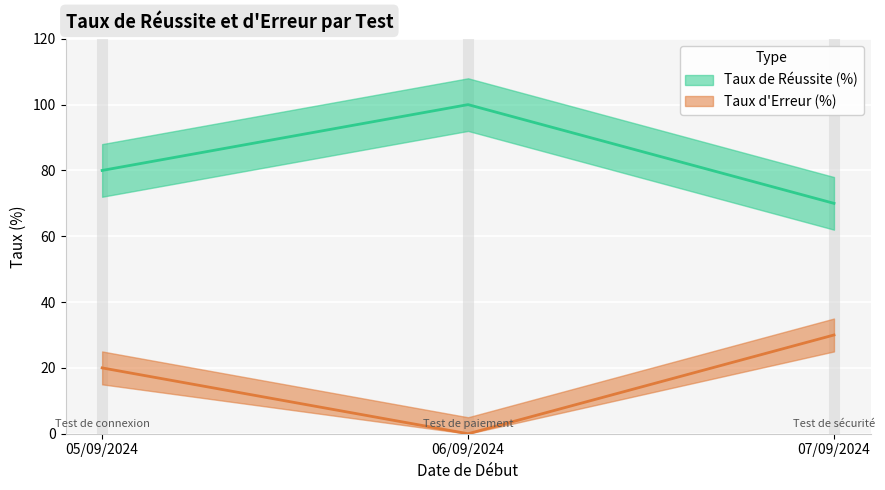

What are all the series names shown in the legend?

Taux de Réussite (%), Taux d'Erreur (%)